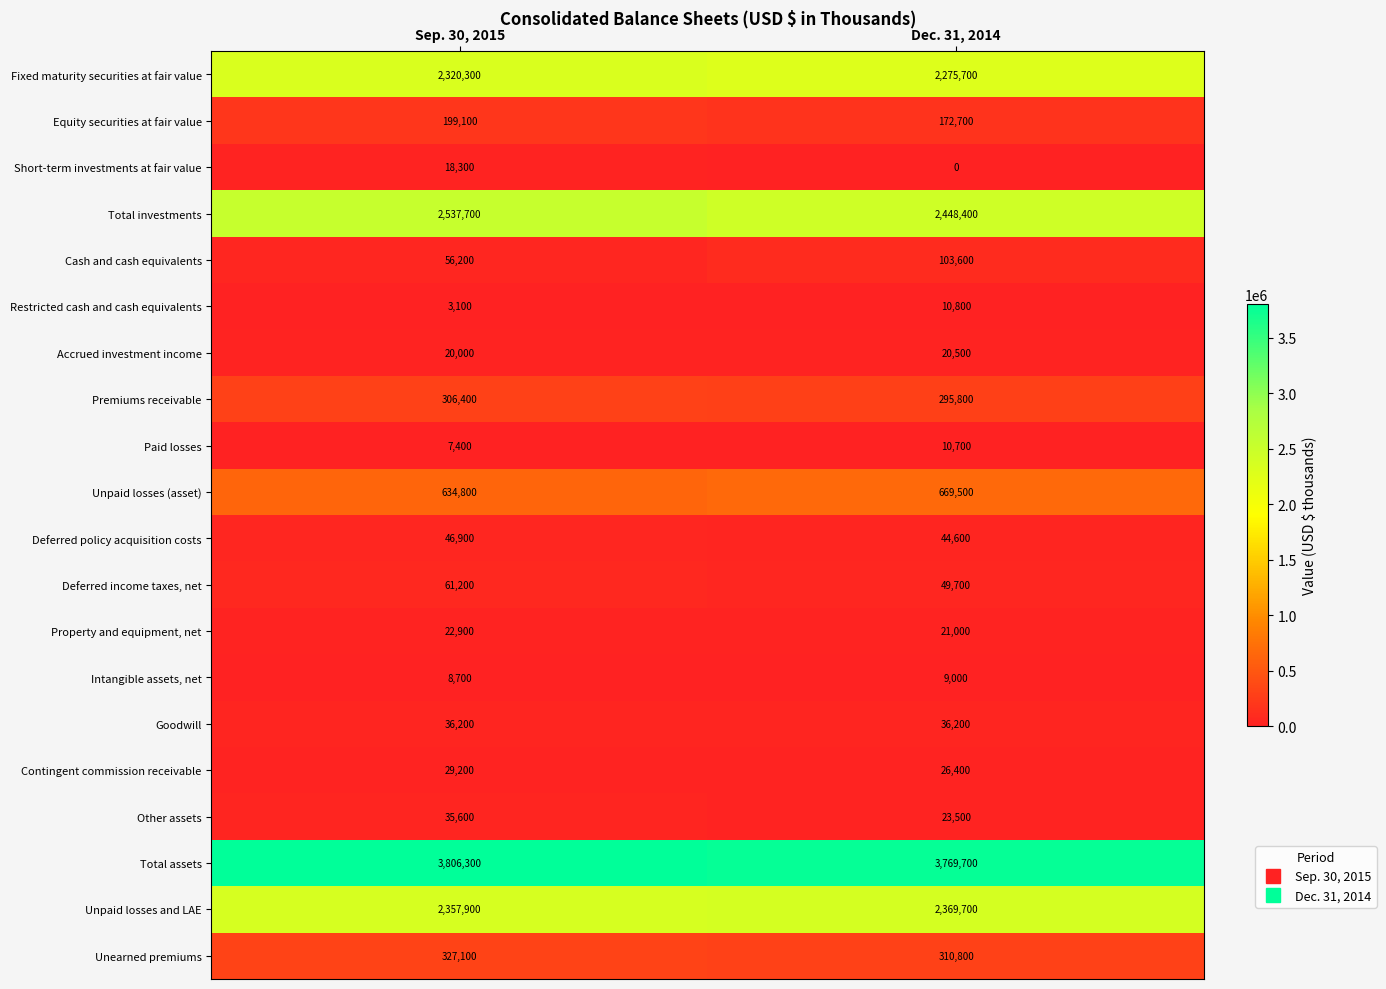

Read the Paid losses value at Sep. 30, 2015, to the nearest 10.

7400